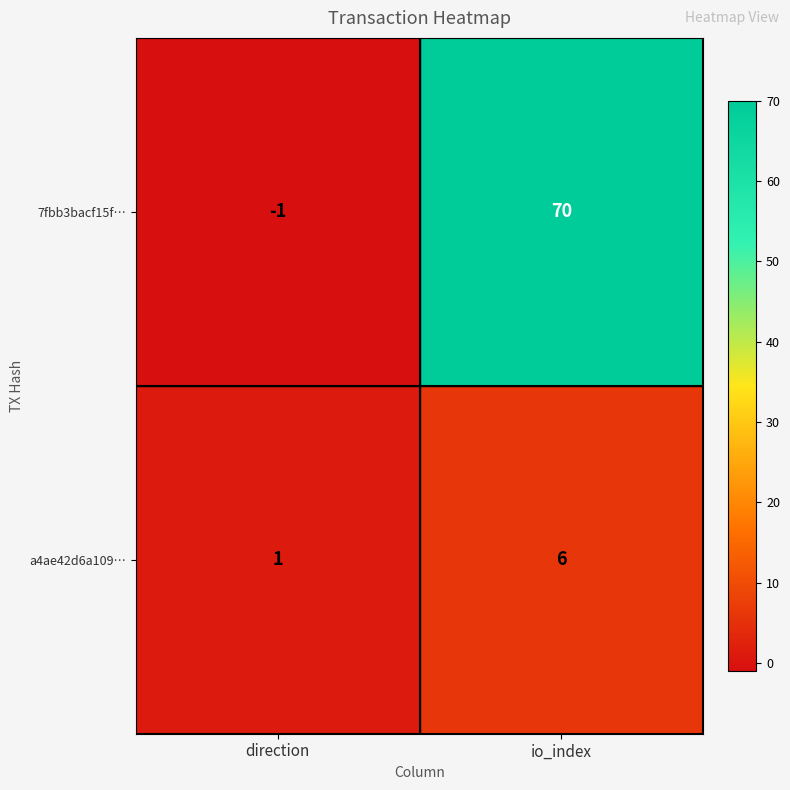

At how many categories does at least one series exceed 2?

1